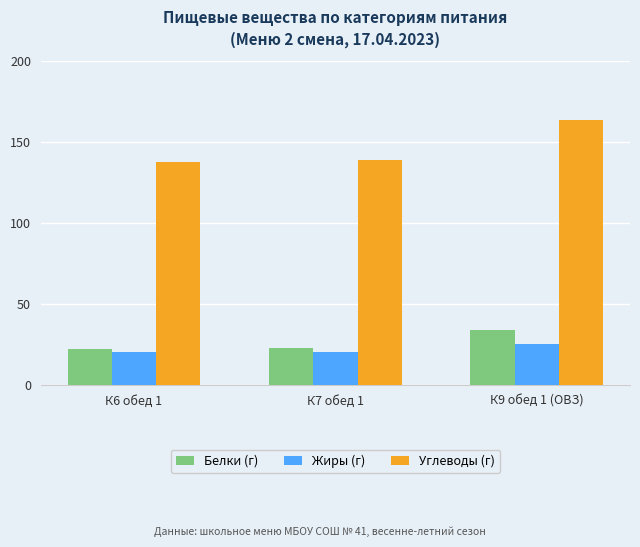

What is the label of the 3rd bar from the left?

К9 обед 1 (ОВЗ)